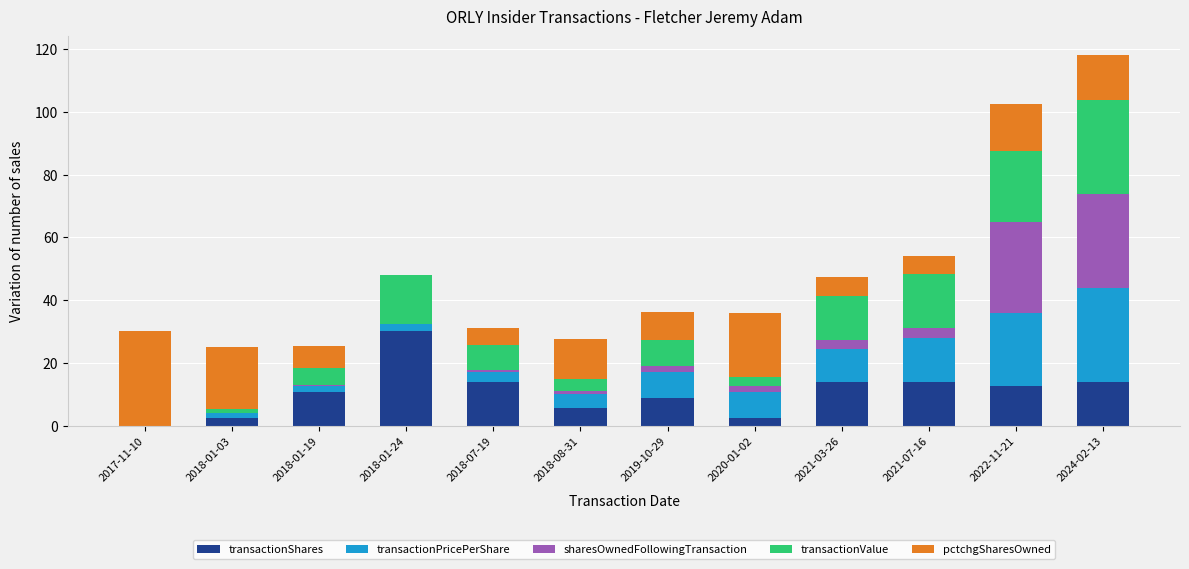

At which category is the sum across all series the highest?

2024-02-13